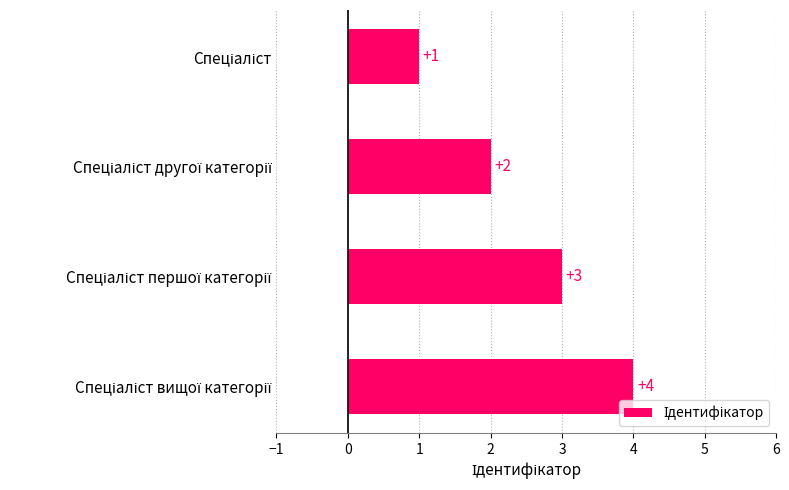

What is the sum of all values?

10